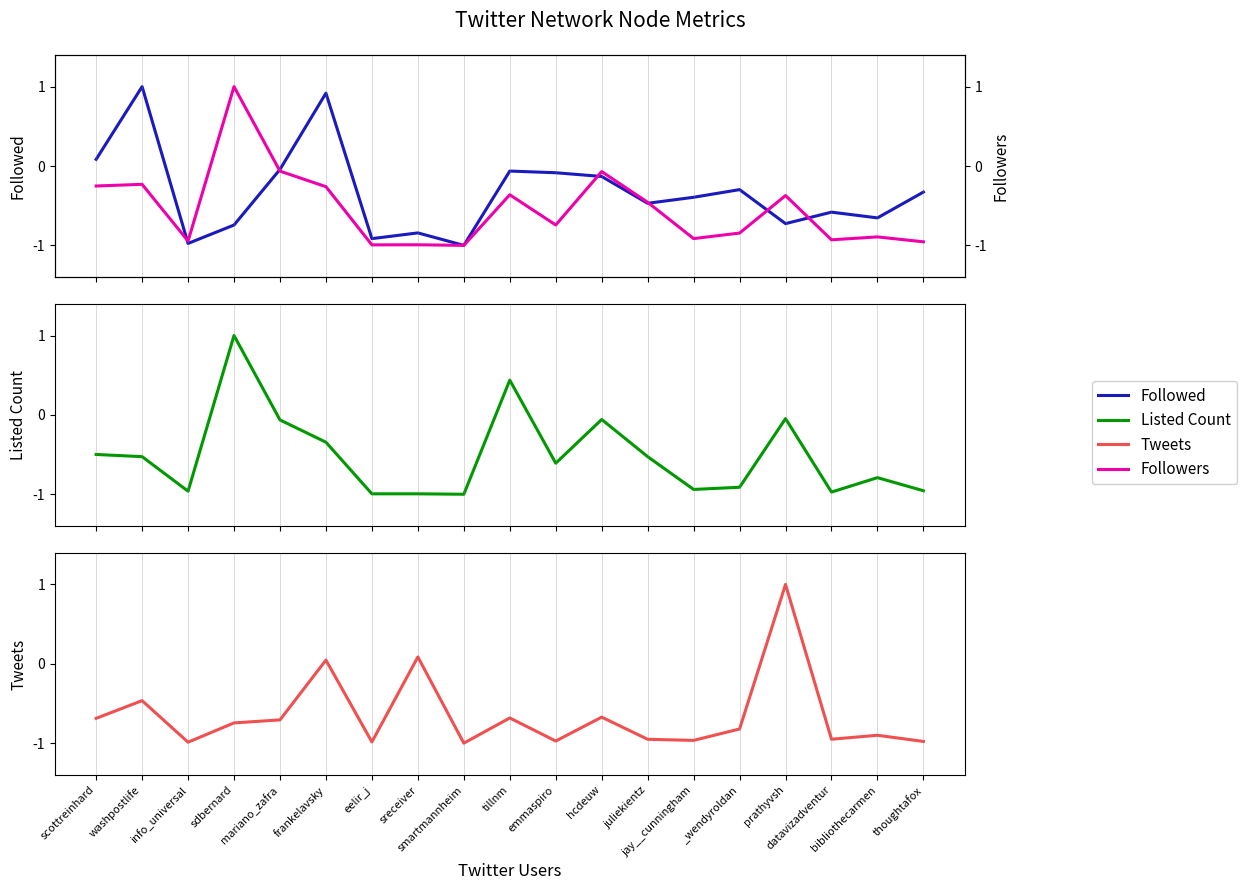

Where is the first local maximum for Followed?

washpostlife